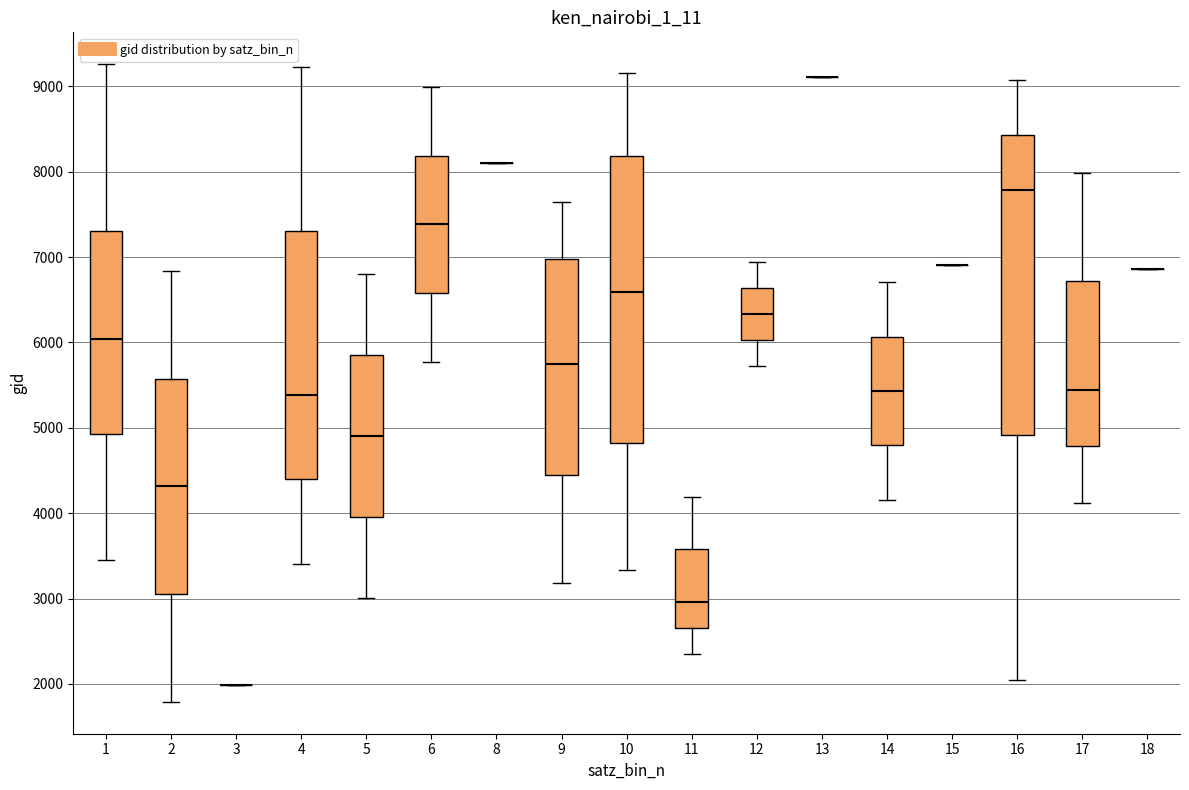

Which box is the tallest, from its lower edge to its upper edge?

16